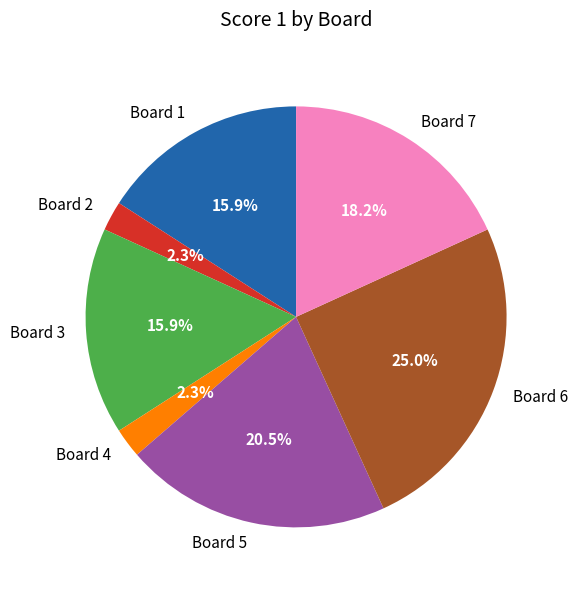

What percentage do Board 7 and Board 3 together represent?

34.1%